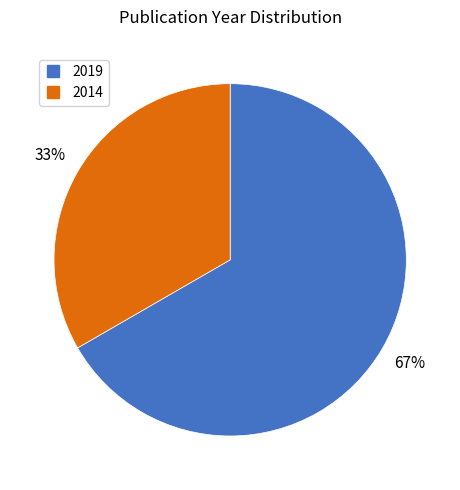

Which category has the biggest portion of the pie?

2019